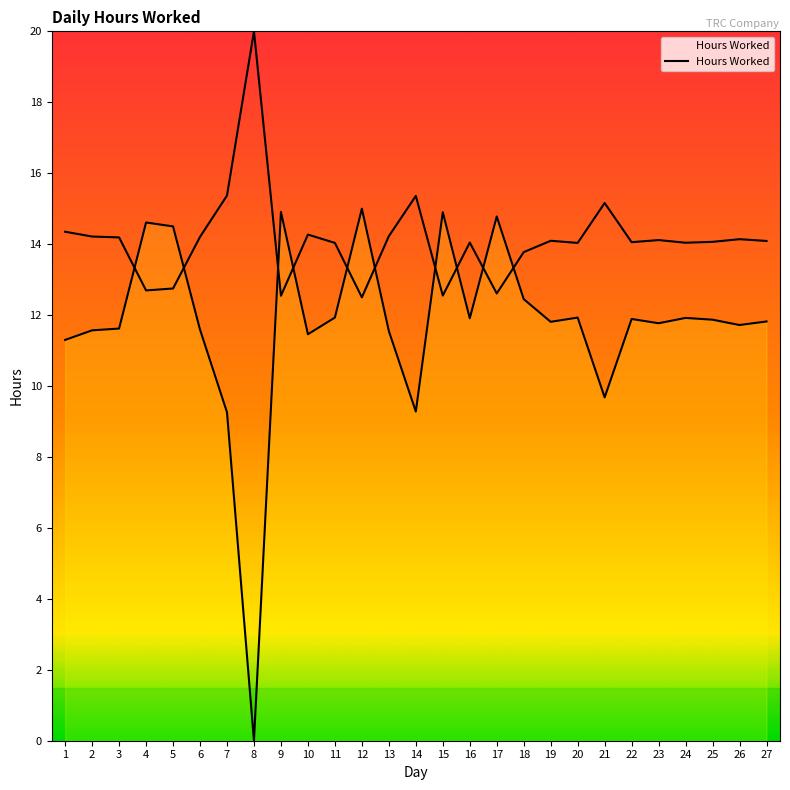

How many distinct data groups are displayed?

1